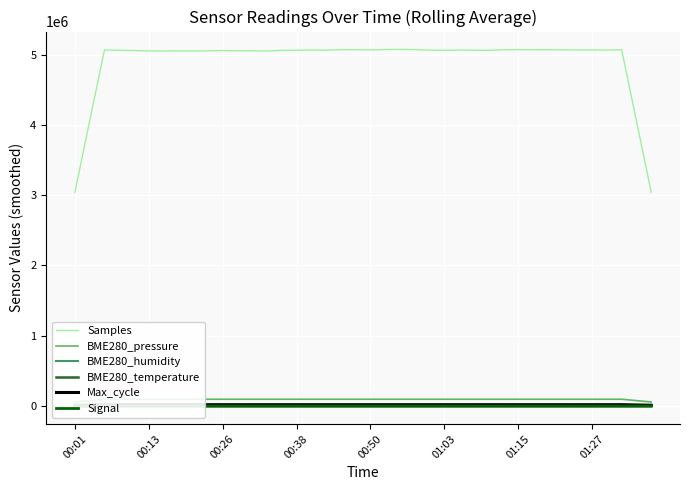

What position from the left is 11?

12